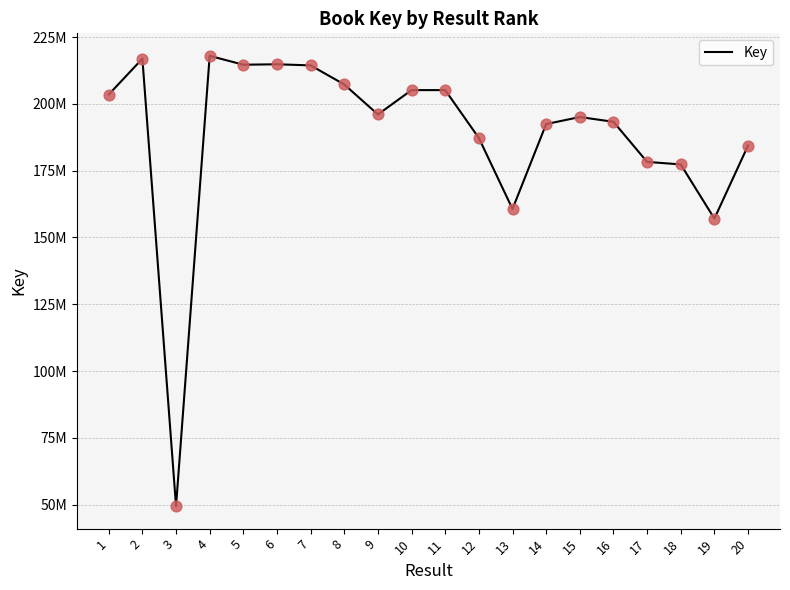

What is the ratio of the value at 6 to the value at 3?

4.3